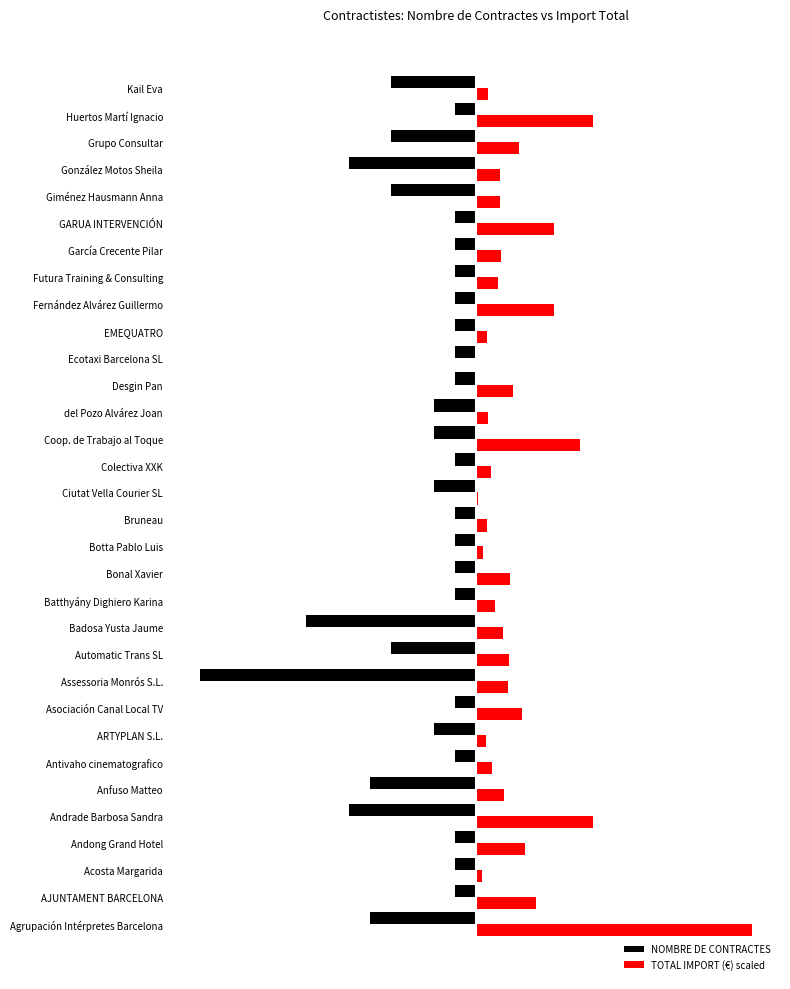

List the series in order of their peak value, highest first.

TOTAL IMPORT (€) scaled, NOMBRE DE CONTRACTES